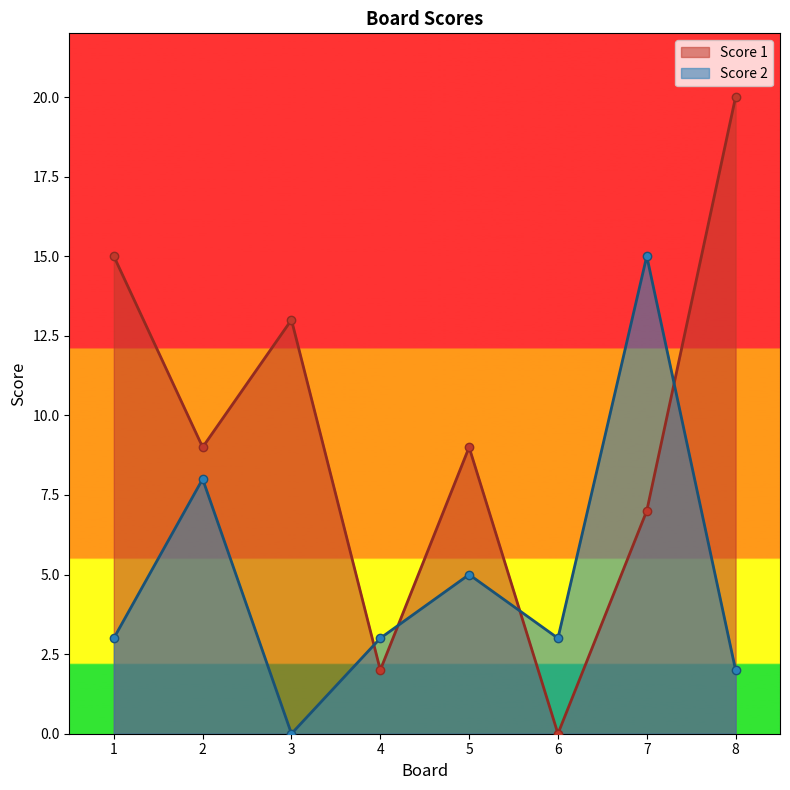

At which label does Score 1 first exceed 9?

1